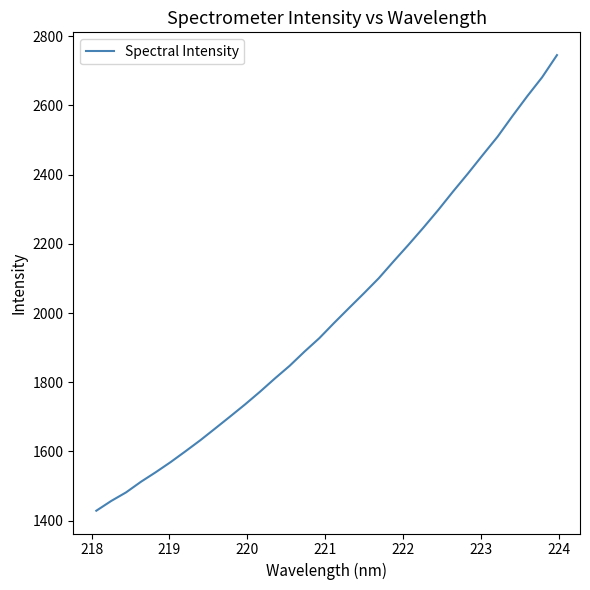

What is the difference between the maximum and minimum values?

1316.7